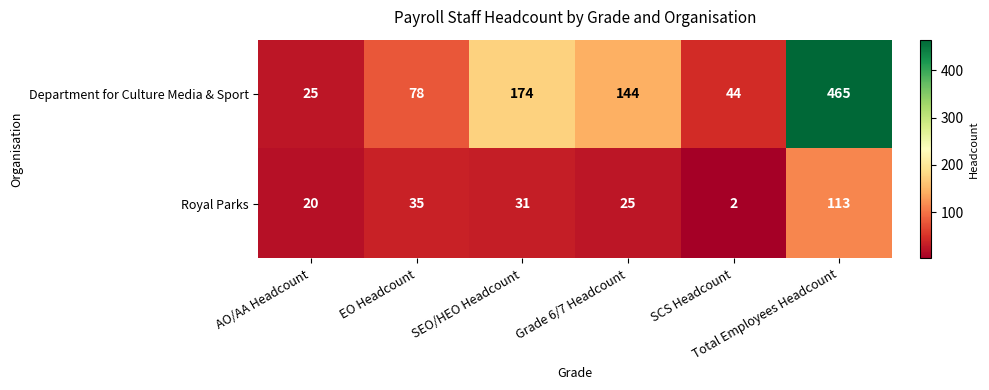

What is the maximum value for Department for Culture Media & Sport?

465